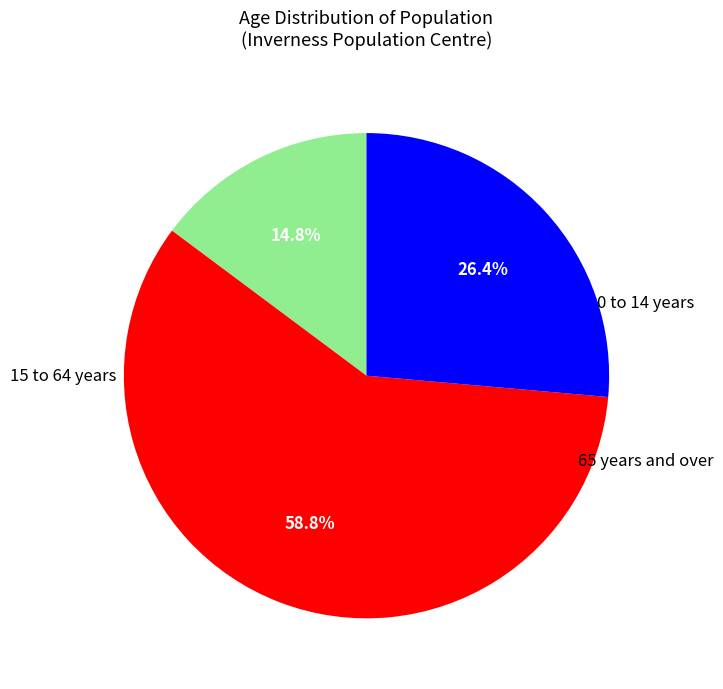

Count the number of slices in the pie.

3